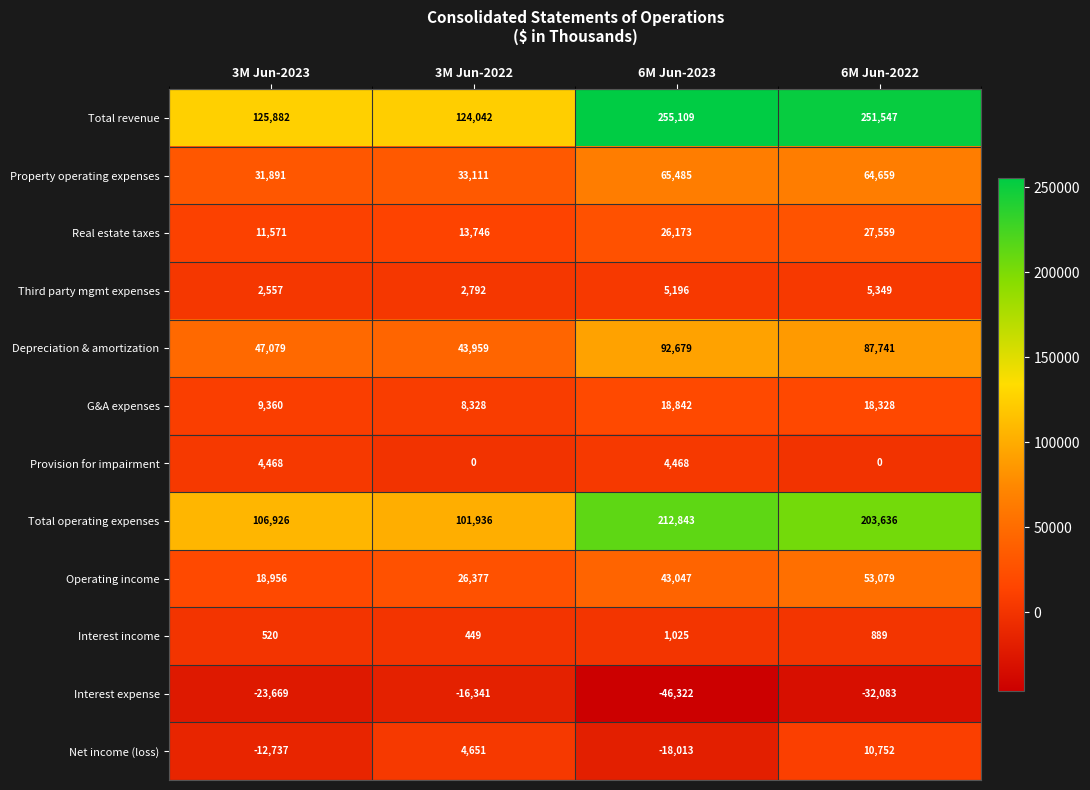

What is the difference between the G&A expenses values at 6M Jun-2023 and 3M Jun-2022?

10514